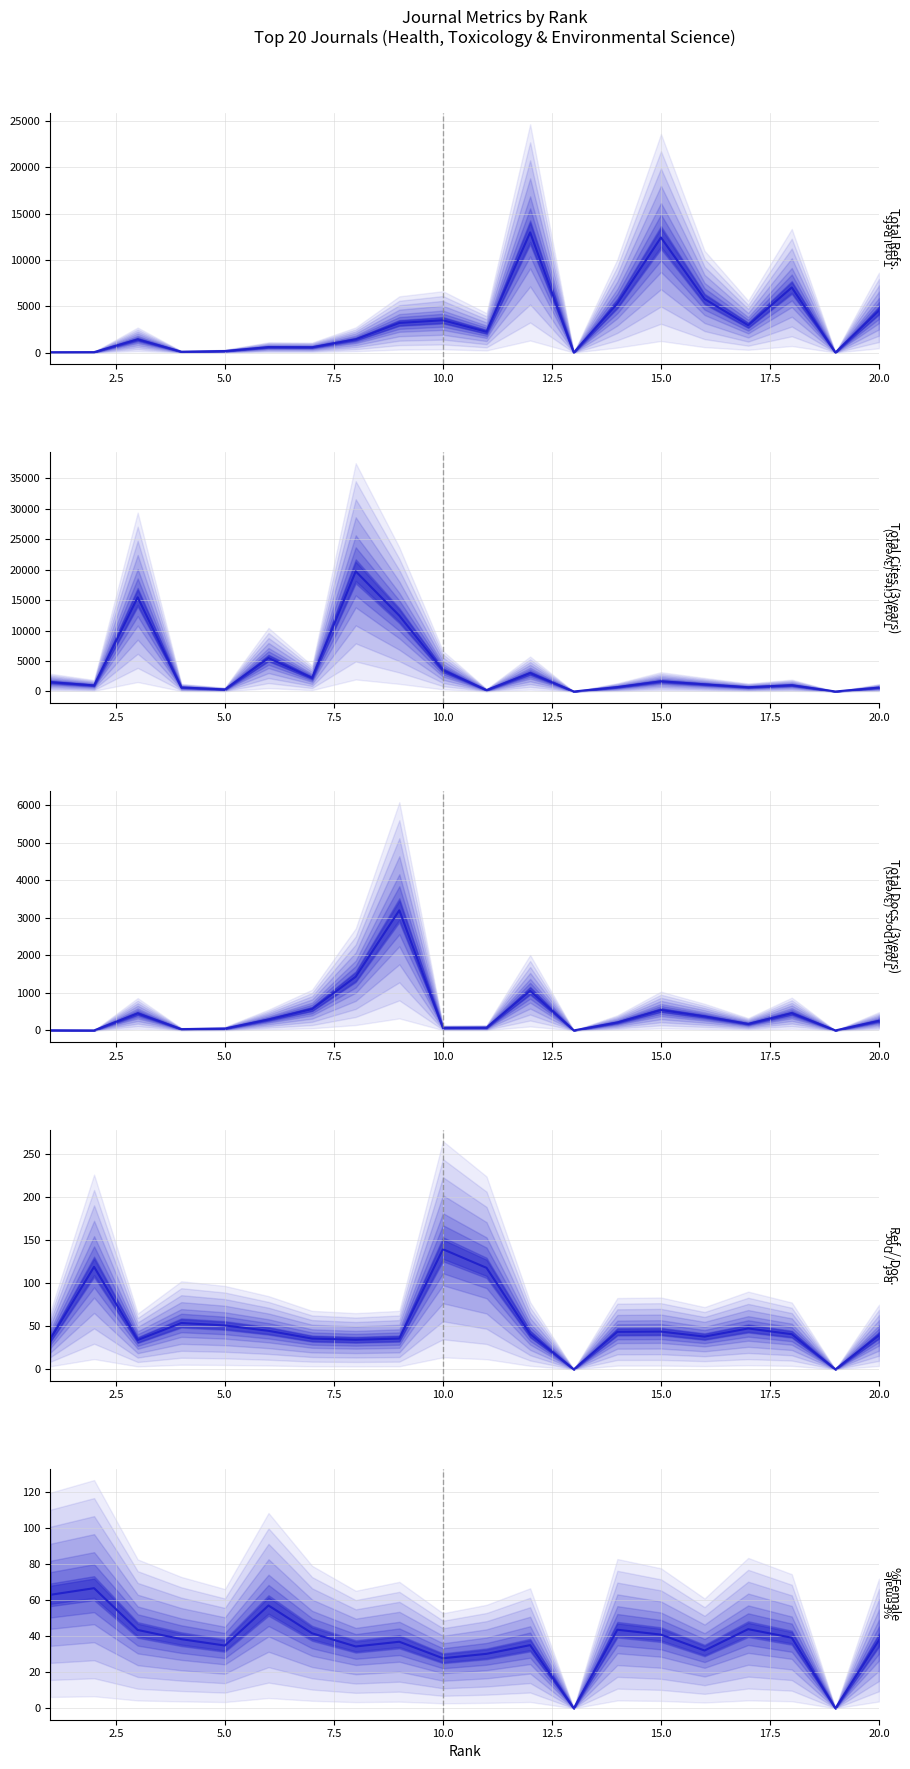

Is the value of Total Refs. at 15 greater than the value of Total Docs. (3years) at 12?

Yes